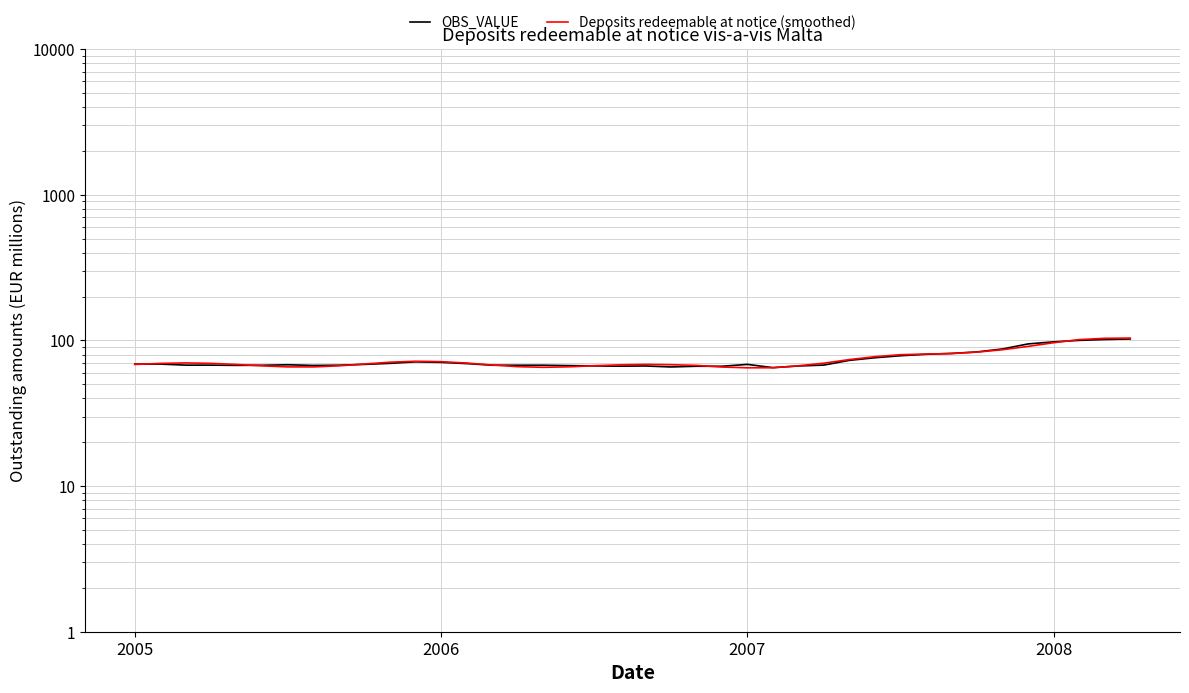

What is the average value of the OBS_VALUE series?

73.9